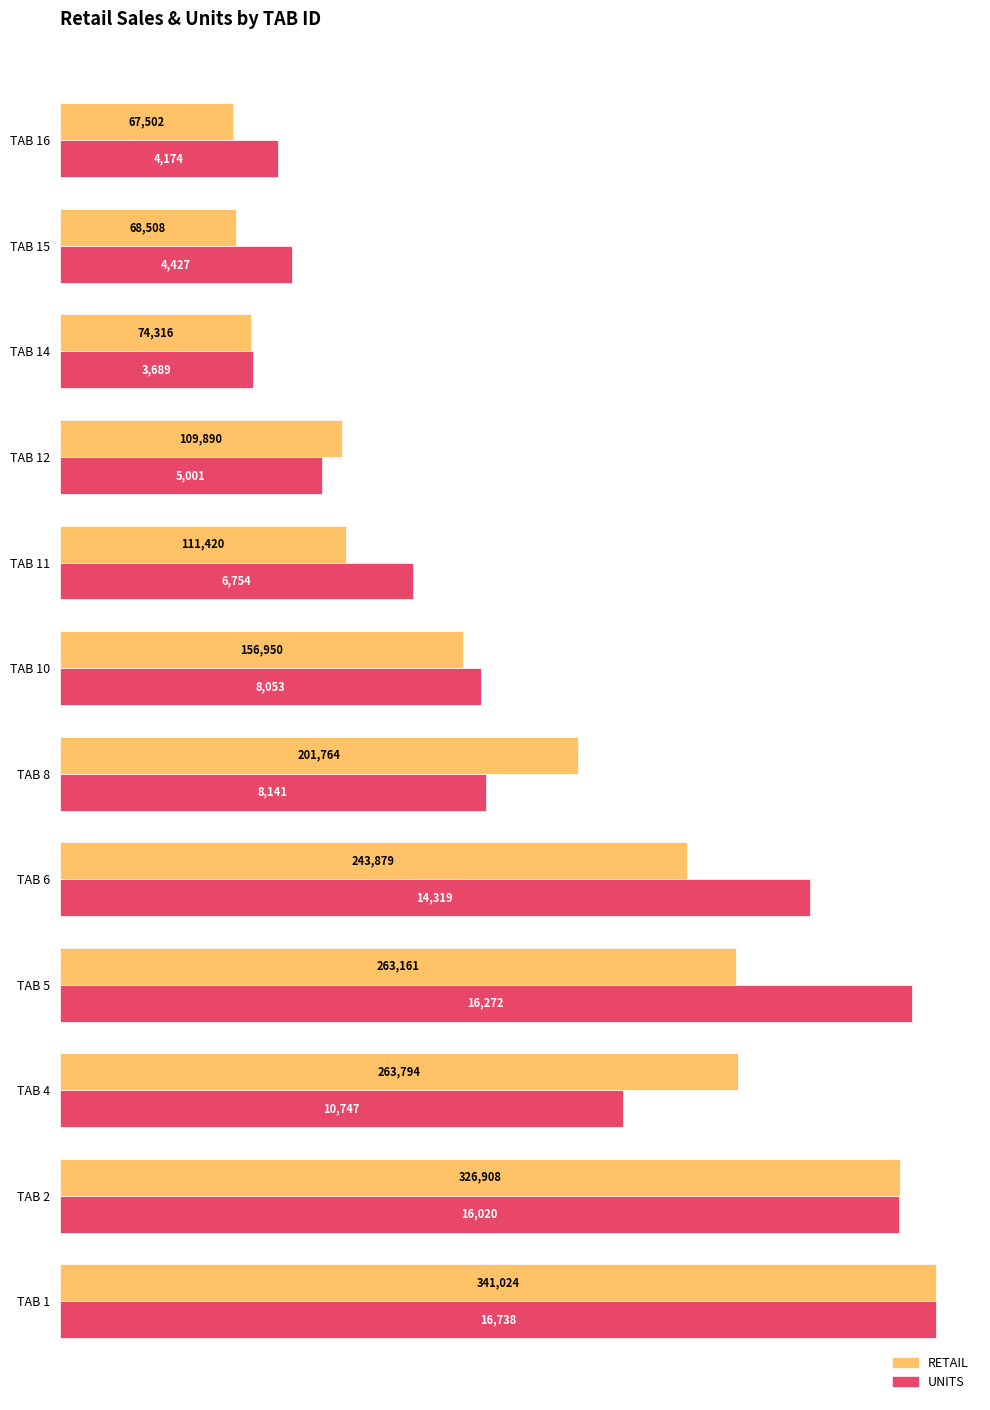

What are all the series names shown in the legend?

RETAIL, UNITS